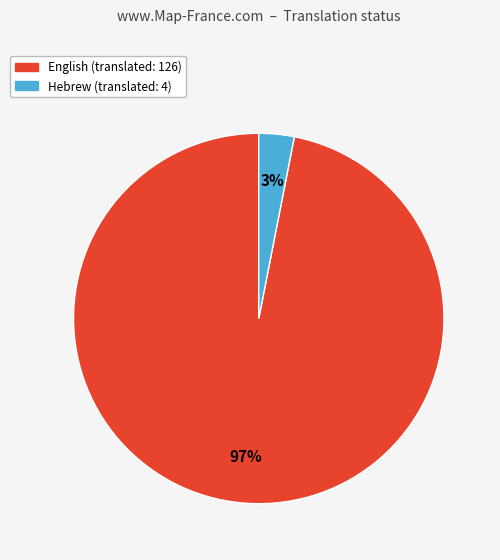

Between Hebrew and English, which is larger?

English